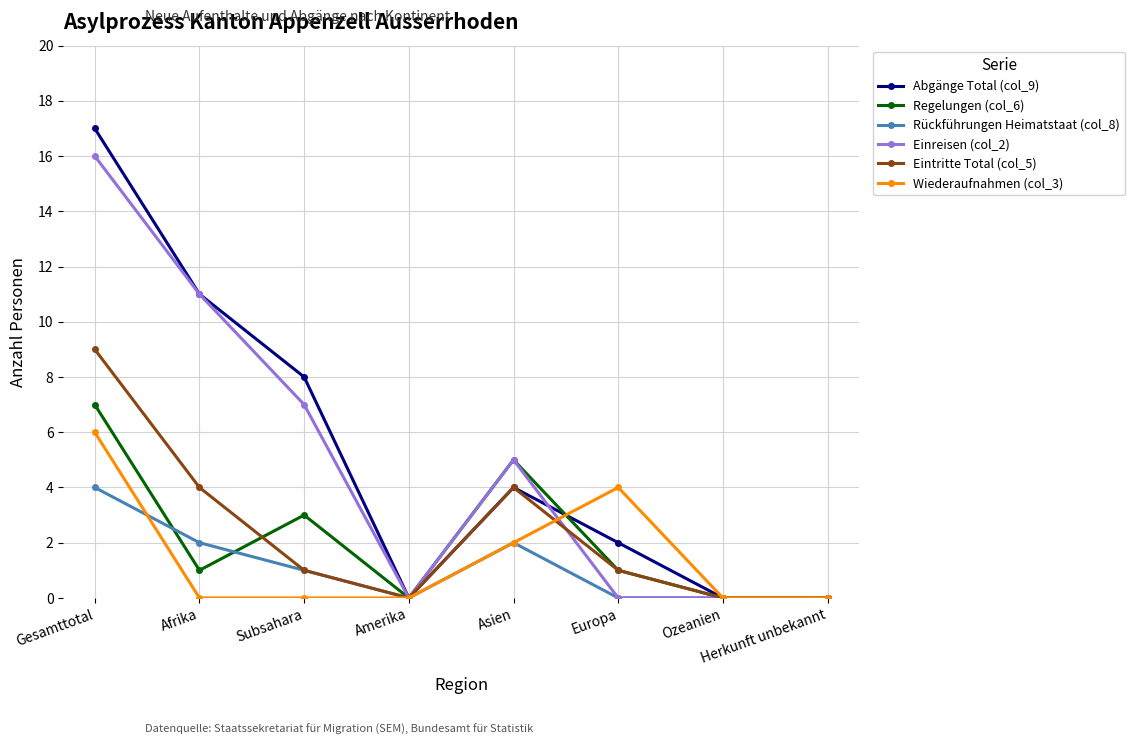

Count the number of data series in this chart.

6